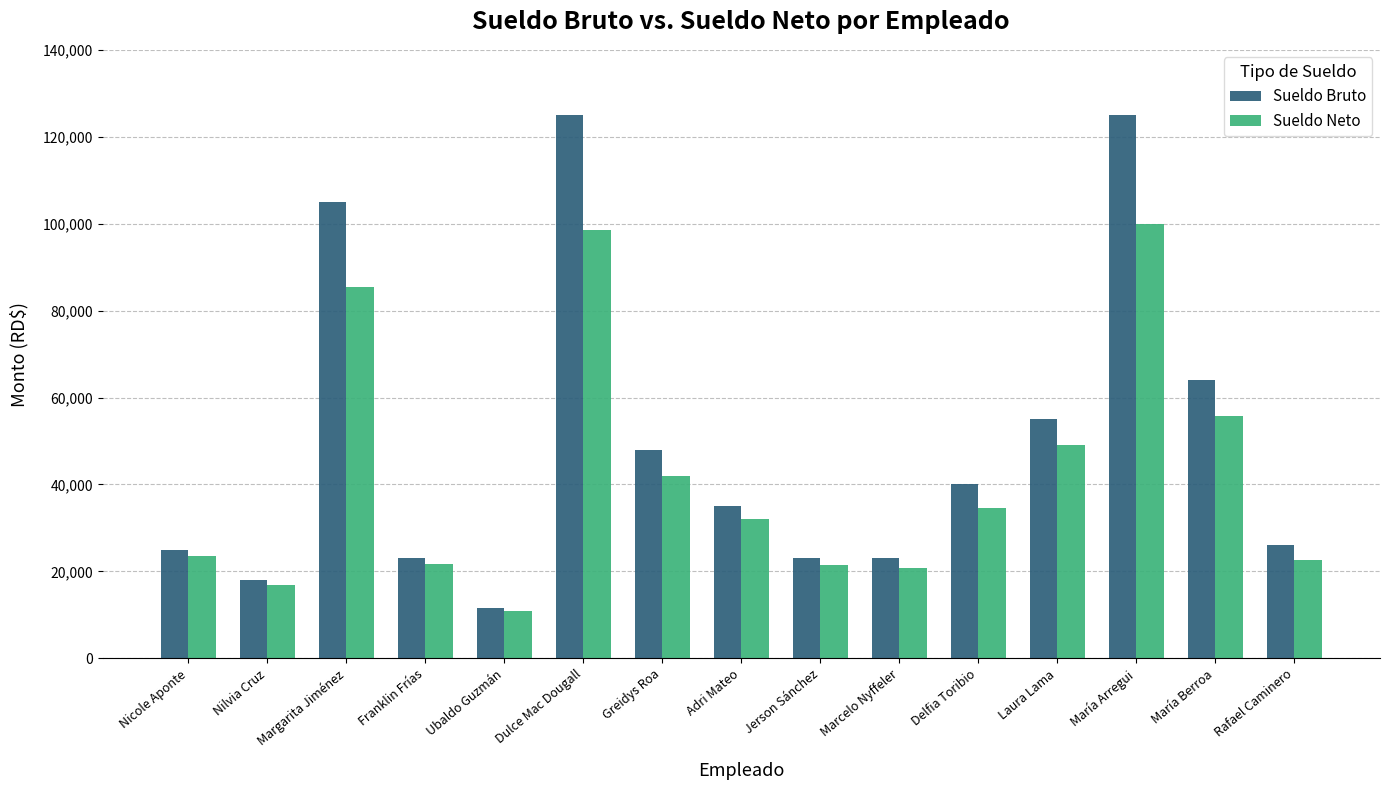

Which series has the largest total across all categories?

Sueldo Bruto